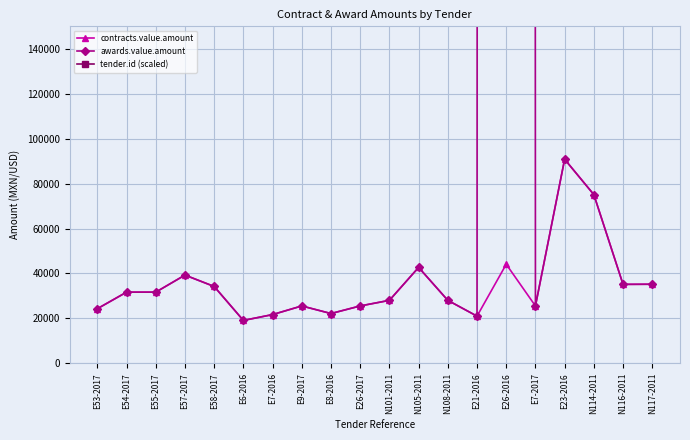

Is it true that awards.value.amount equals 59992.1 at N116-2011?

False